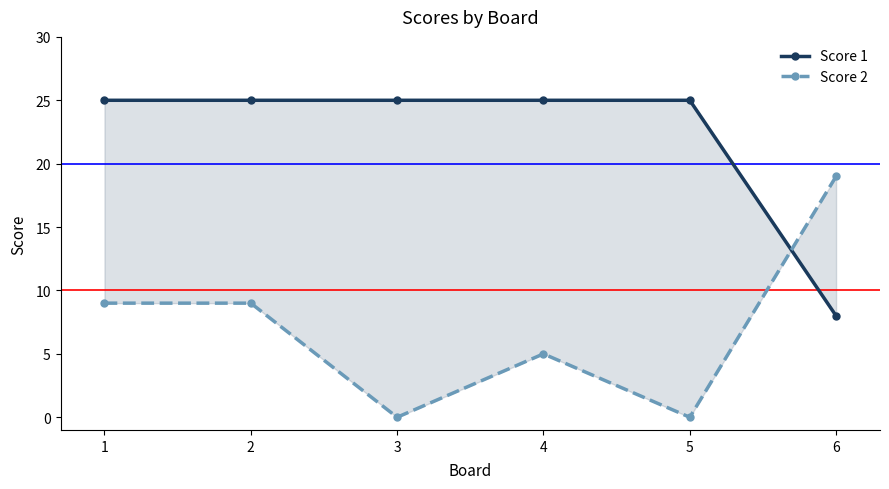

The value of Score 1 at 5 is 11. True or false?

False